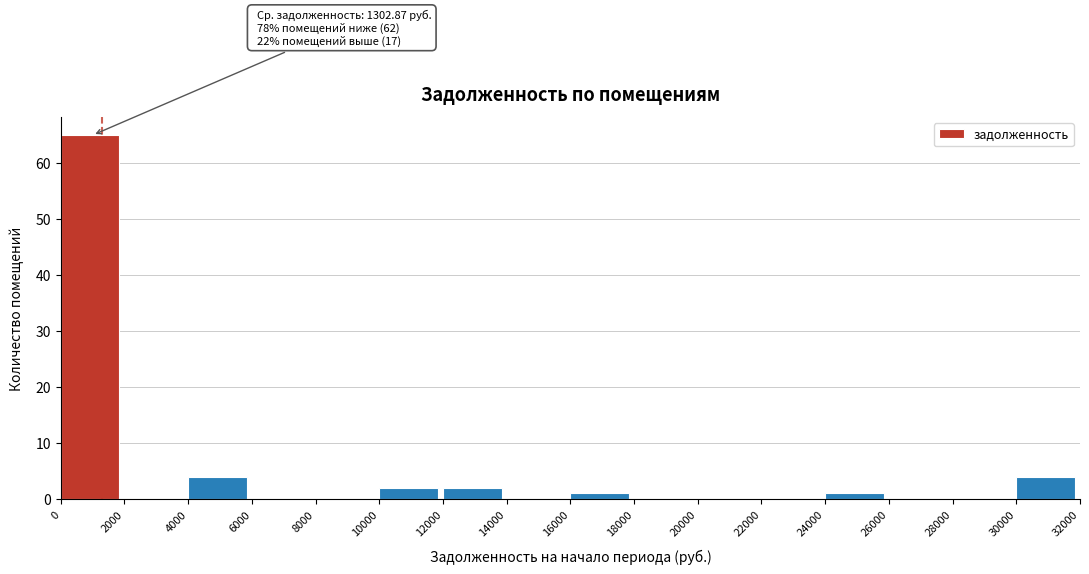

Over which range of the x-axis is the bar tallest?

0 to 2000